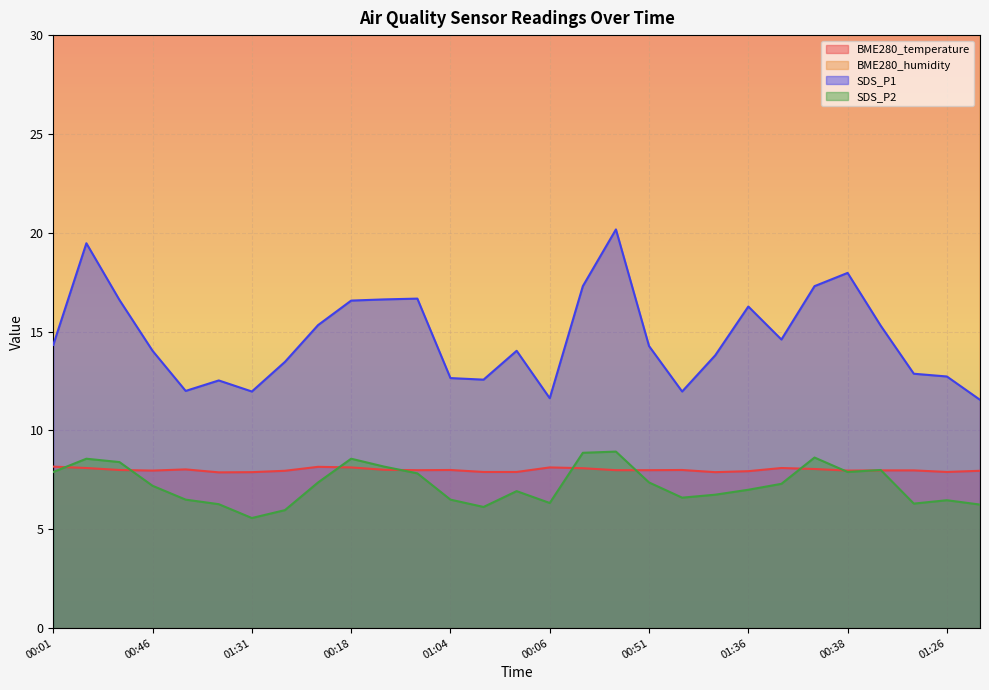

At how many categories does at least one series exceed 33?

29